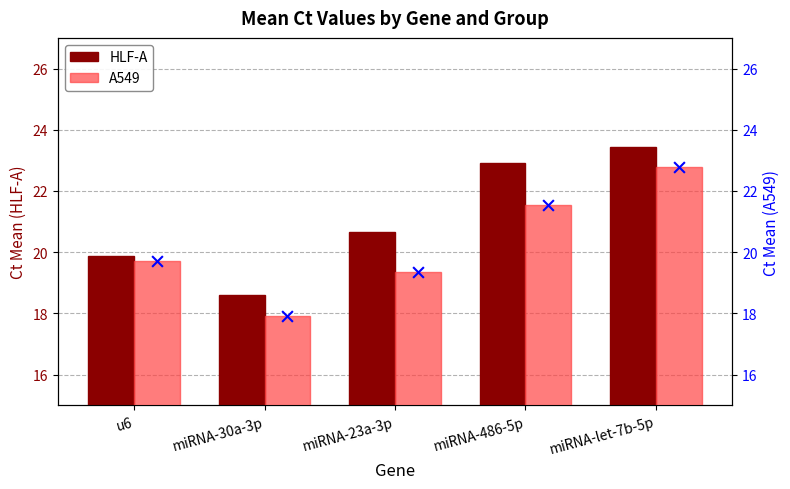

Which series has the widest spread of Y values?

A549